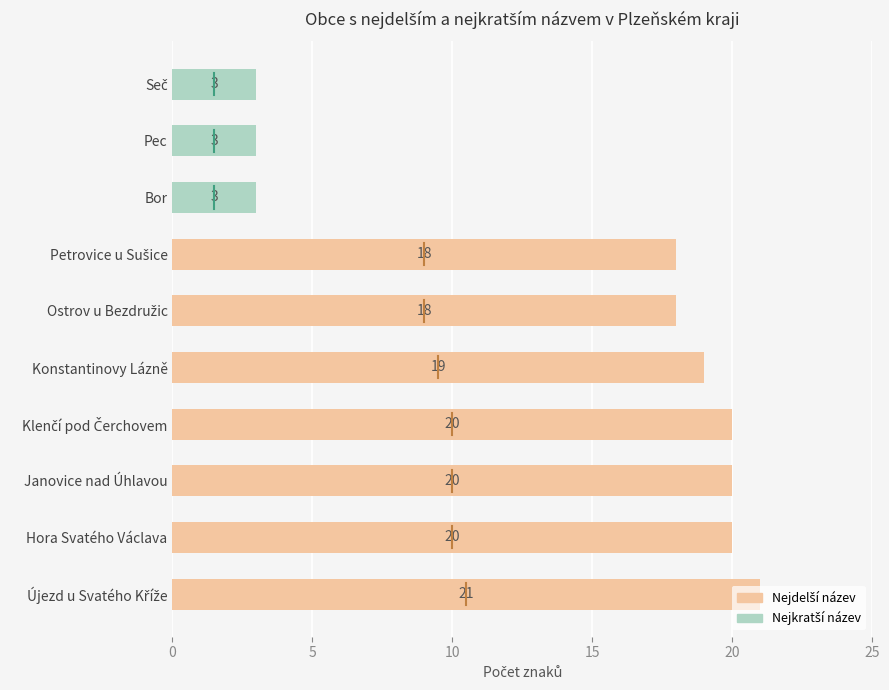

The chart shows a value of 5 at Hora Svatého Václava. True or false?

False